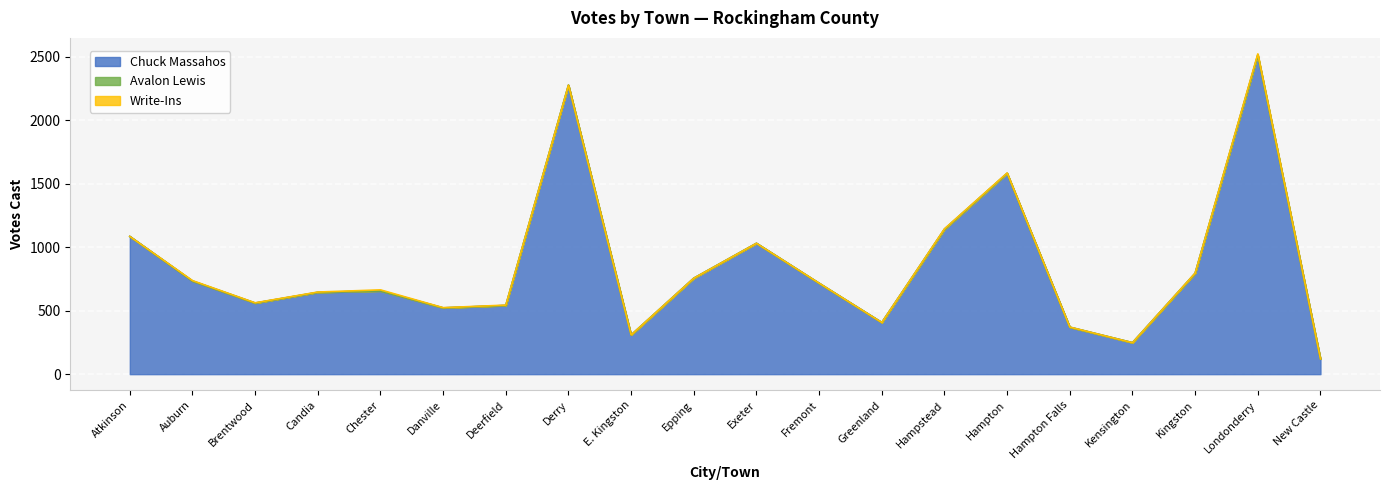

Reading left to right, transcribe all the data shown in this chart.

Chuck Massahos: 1085	733	560	644	656	522	541	2277	308	756	1031	716	407	1142	1582	370	248	794	2514	120
Avalon Lewis: 0	1	0	1	0	0	0	0	1	0	0	0	0	0	0	0	0	1	0	0
Write-Ins: 0	3	2	2	8	2	3	0	0	0	0	1	0	3	3	1	0	1	9	0